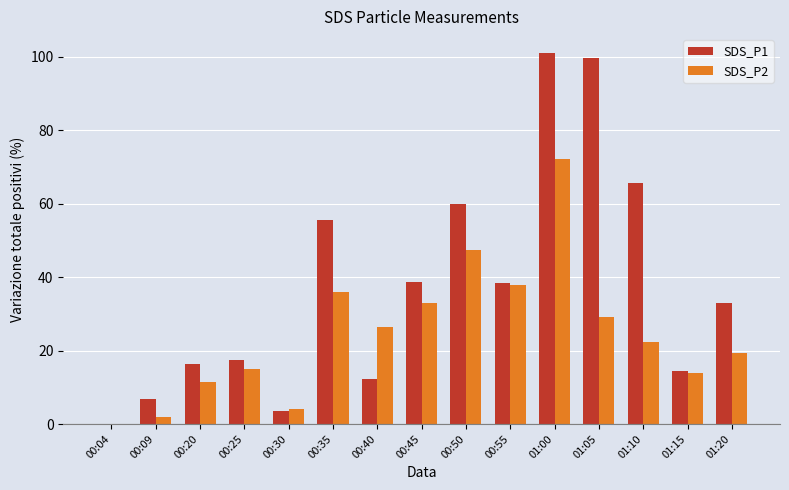

What is the average value of the SDS_P2 series?

24.7